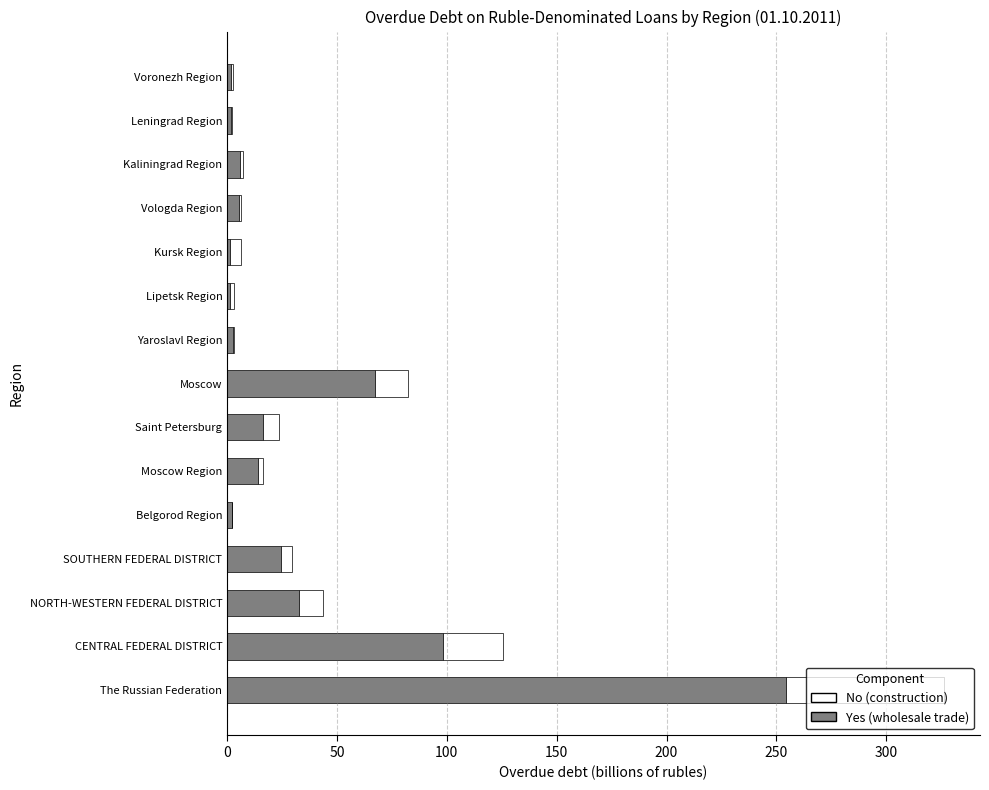

Count the number of data series in this chart.

2